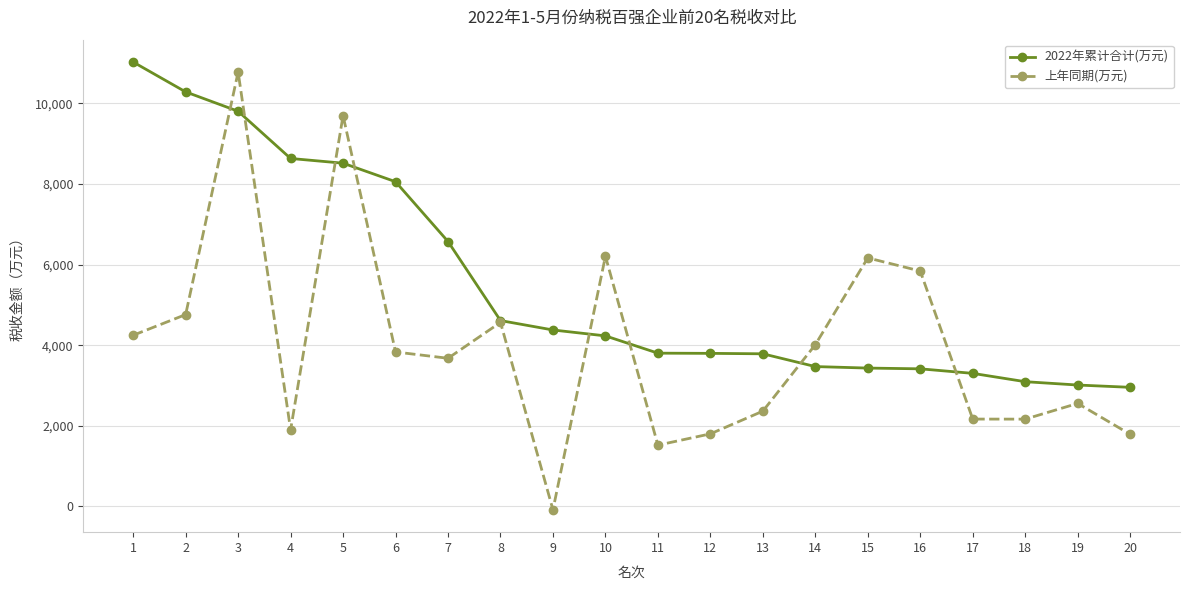

At which category does 上年同期(万元) reach its first local peak?

3